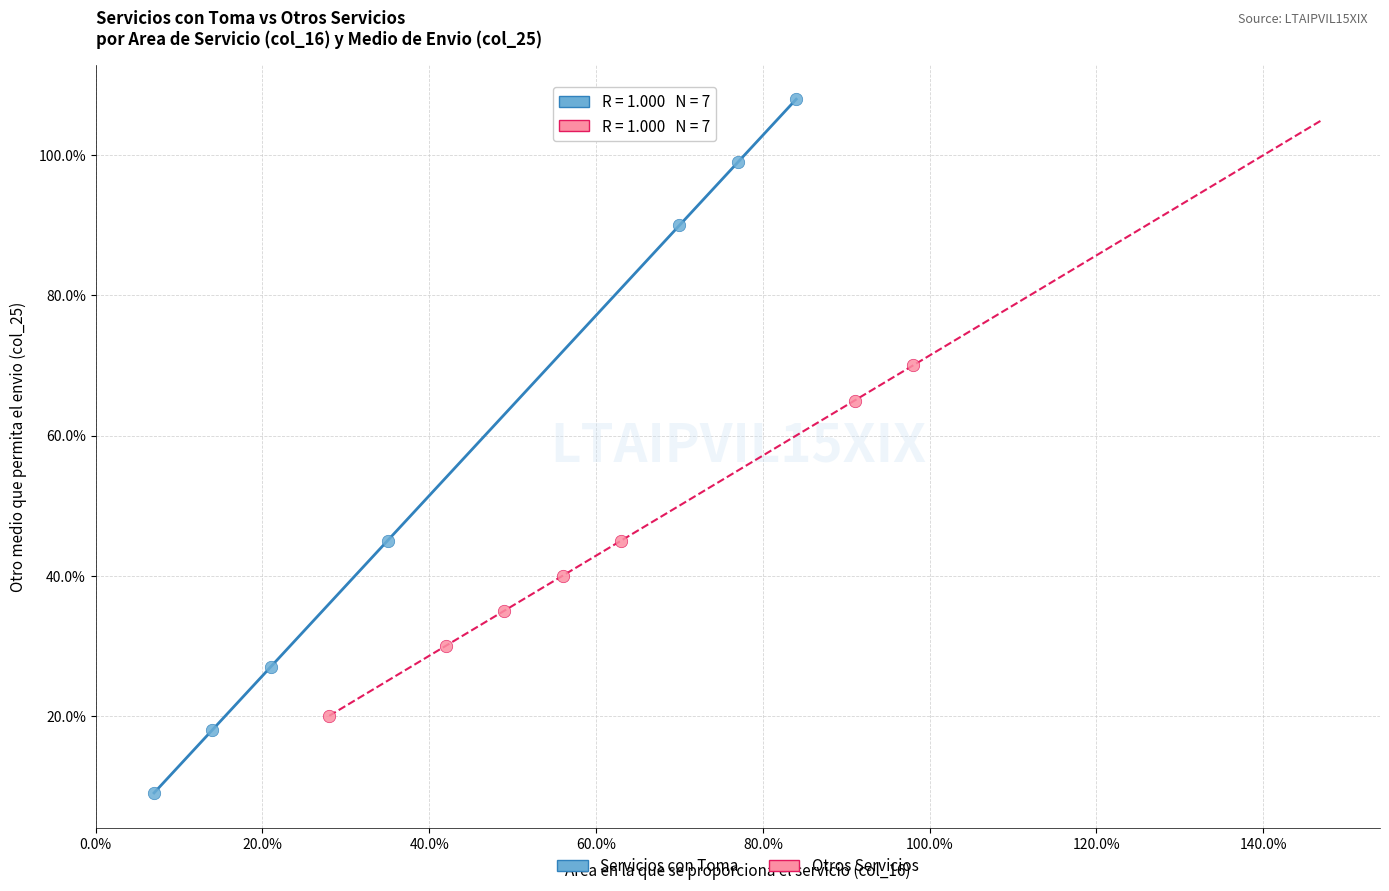

Which series has the largest Y range (max minus min)?

Servicios con Toma